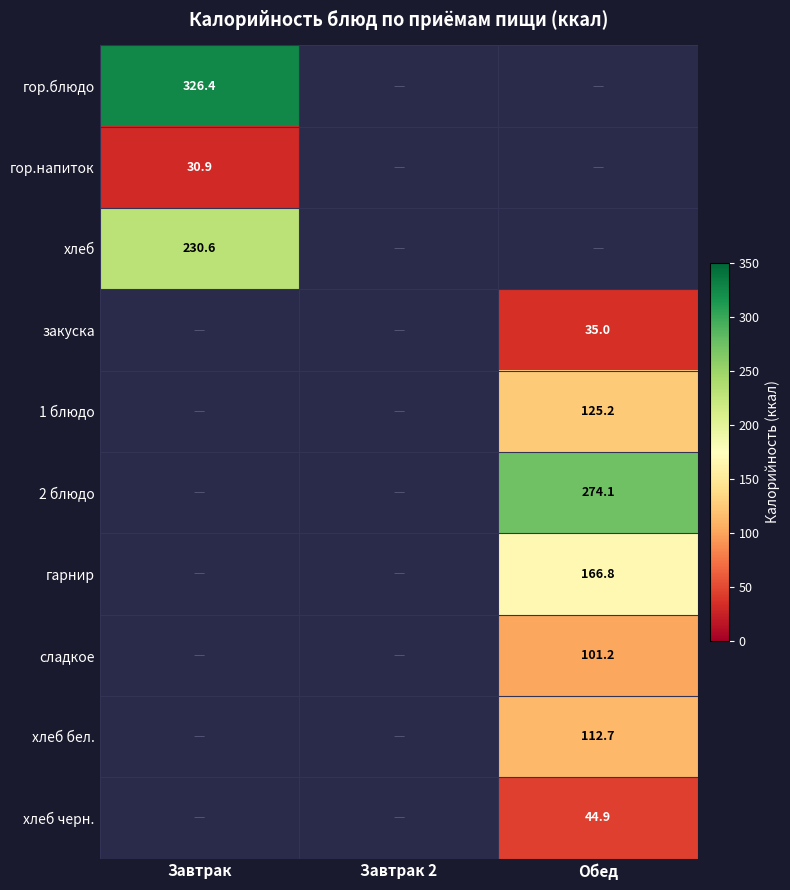

How many distinct data groups are displayed?

10